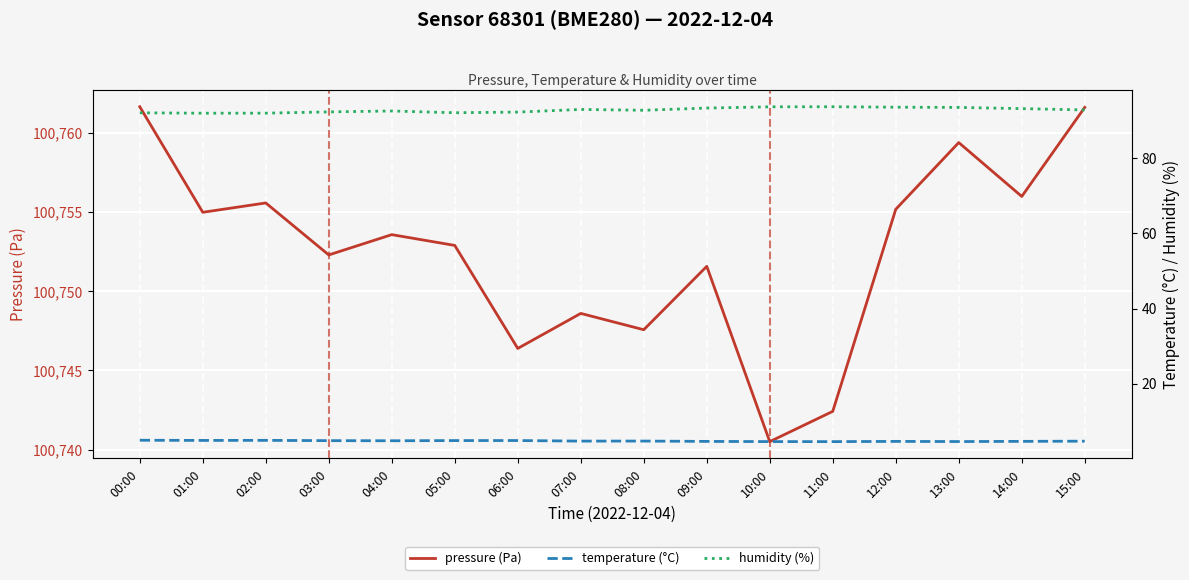

The value of pressure (Pa) at 10:00 is 100740.5. True or false?

True